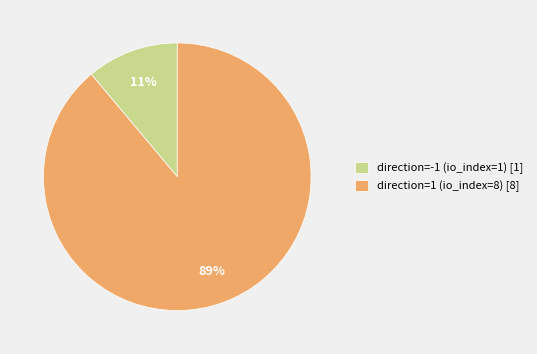

Which has a higher value, direction=-1 (io_index=1) or direction=1 (io_index=8)?

direction=1 (io_index=8)